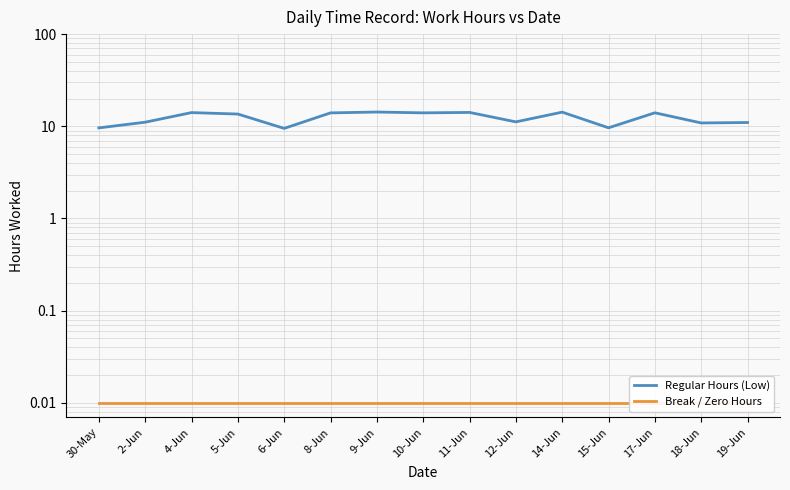

How many lines are shown in the chart?

2